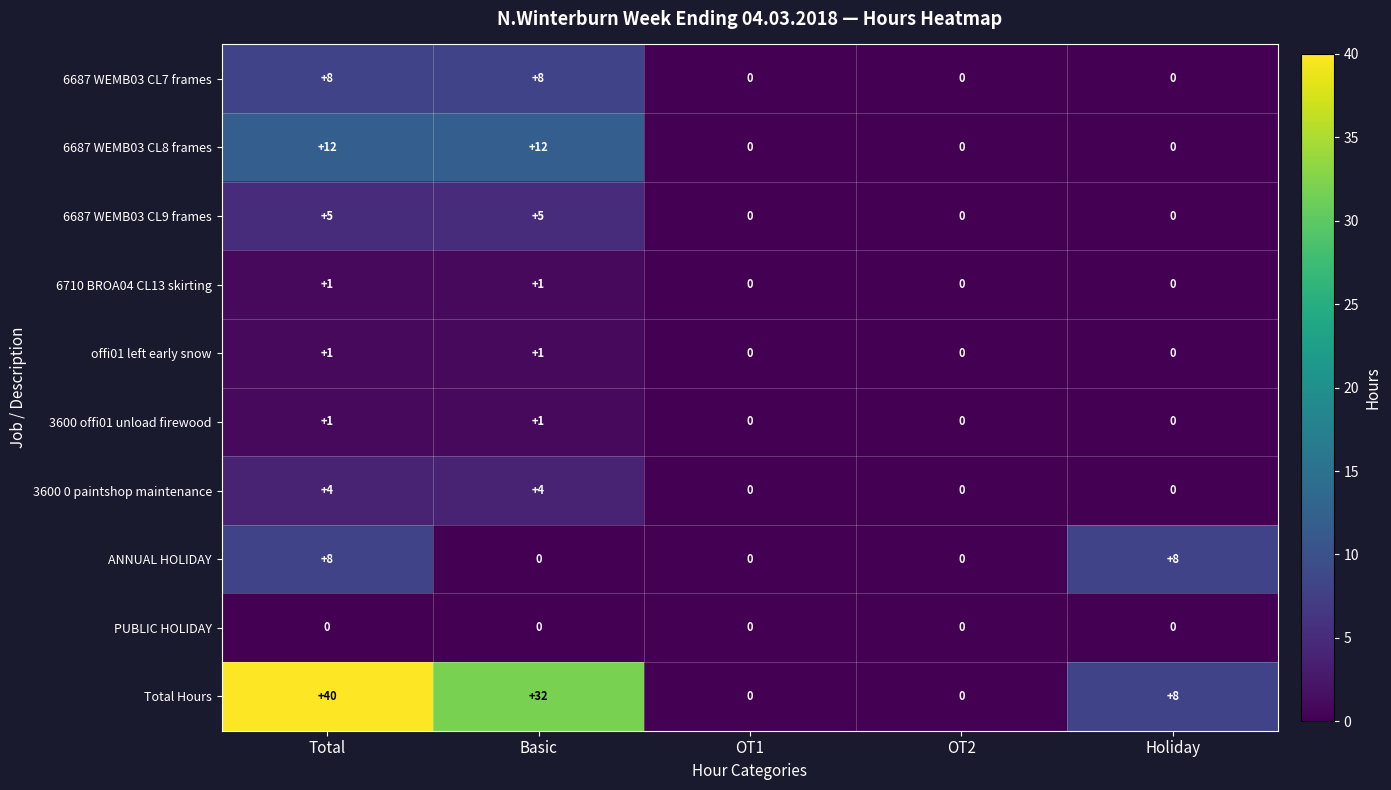

How many values in the Total Hours series are below 8?

2